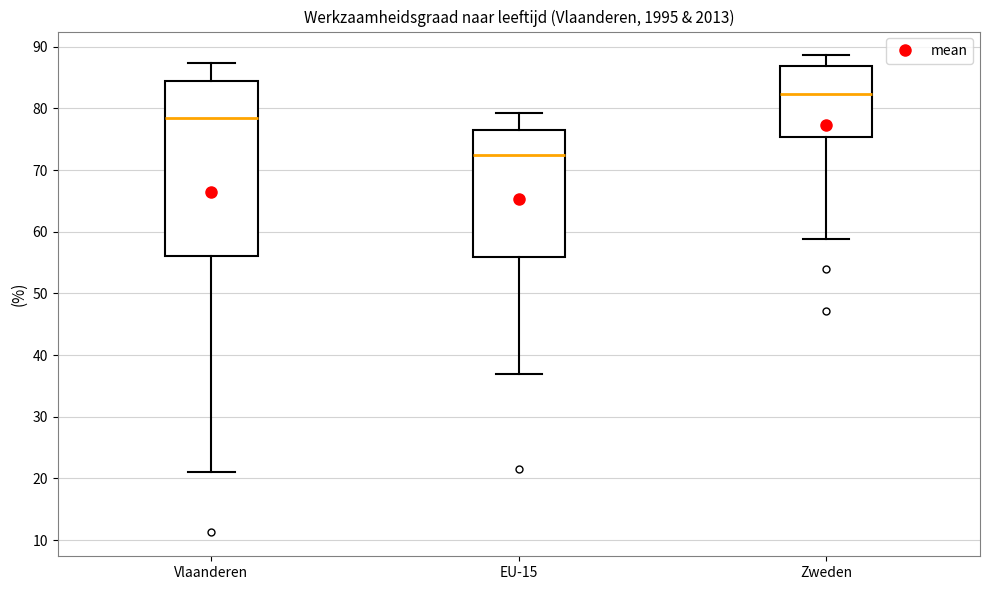

Reading left to right, transcribe this box plot: for each box, give where its median line is, the range the box spans, and where its two whiskers end, as read against the y-axis. The values are not printed on the chart, so give them approximately, as read against the axis.

Vlaanderen: median 78, box 56 to 84, whiskers 21 to 87
EU-15: median 72, box 56 to 76, whiskers 37 to 79
Zweden: median 82, box 75 to 87, whiskers 59 to 89